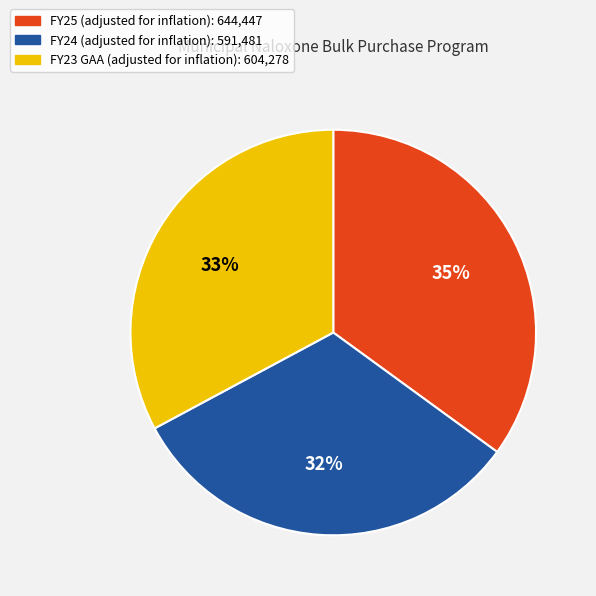

The FY24 slice represents 32% of the pie. True or false?

True